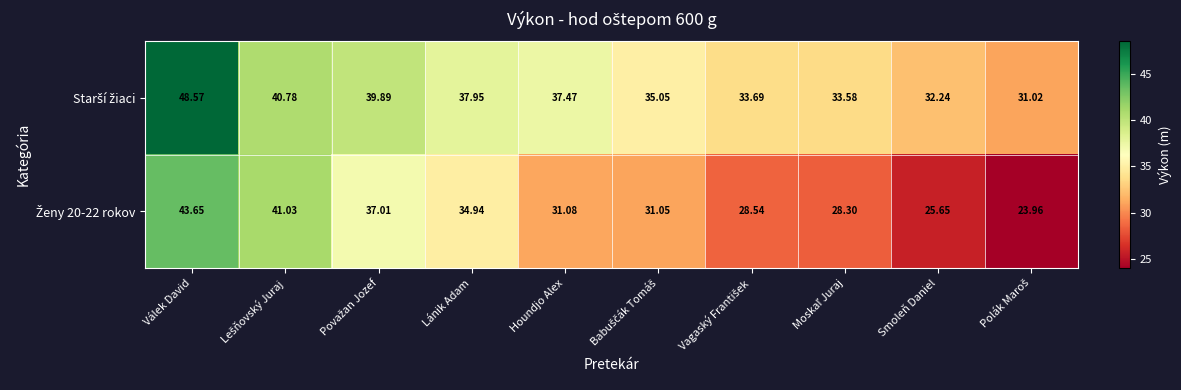

At which category does the chart reach its peak across all series?

Válek David